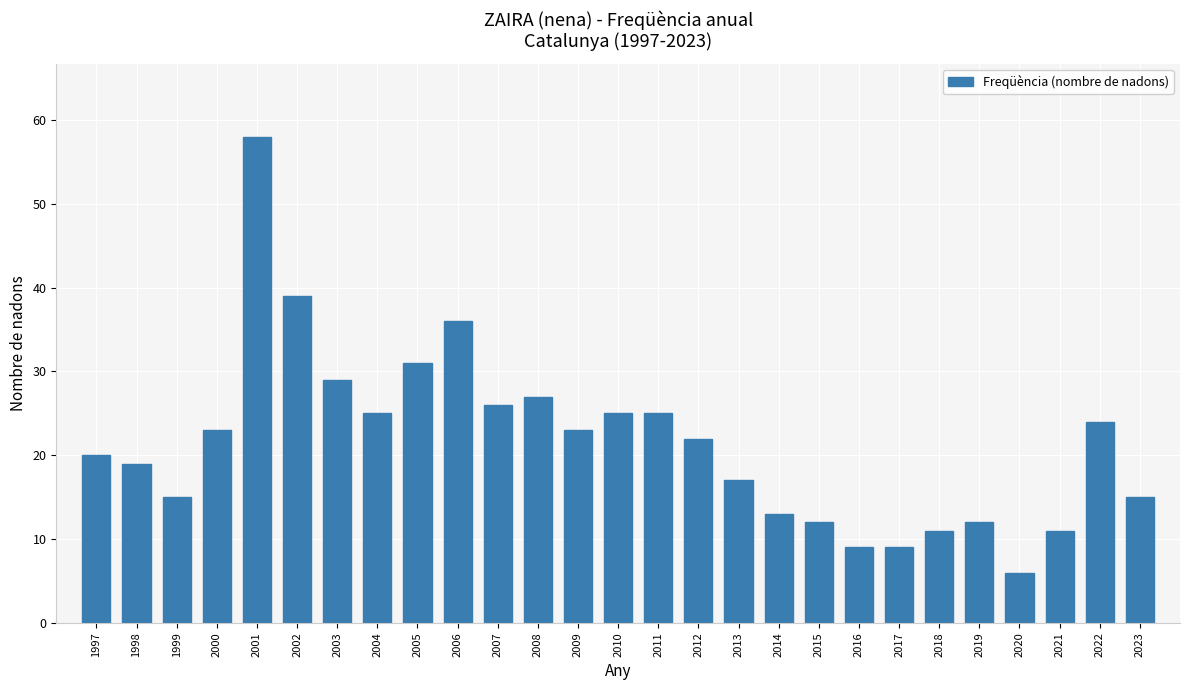

Reading right to left, what are all the values shown in this chart?

15	24	11	6	12	11	9	9	12	13	17	22	25	25	23	27	26	36	31	25	29	39	58	23	15	19	20